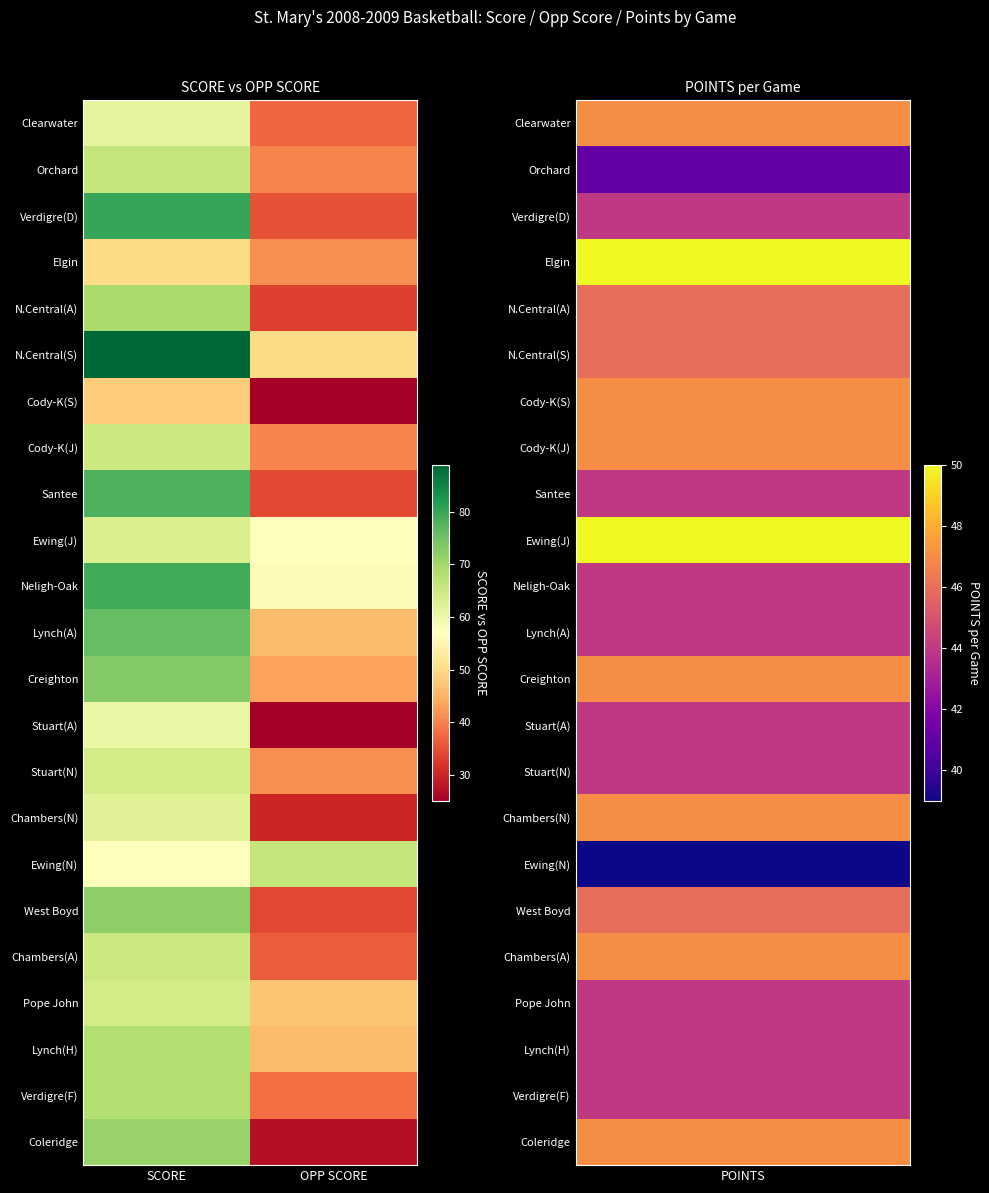

What is the spread (max minus min) of values at OPP SCORE?

41